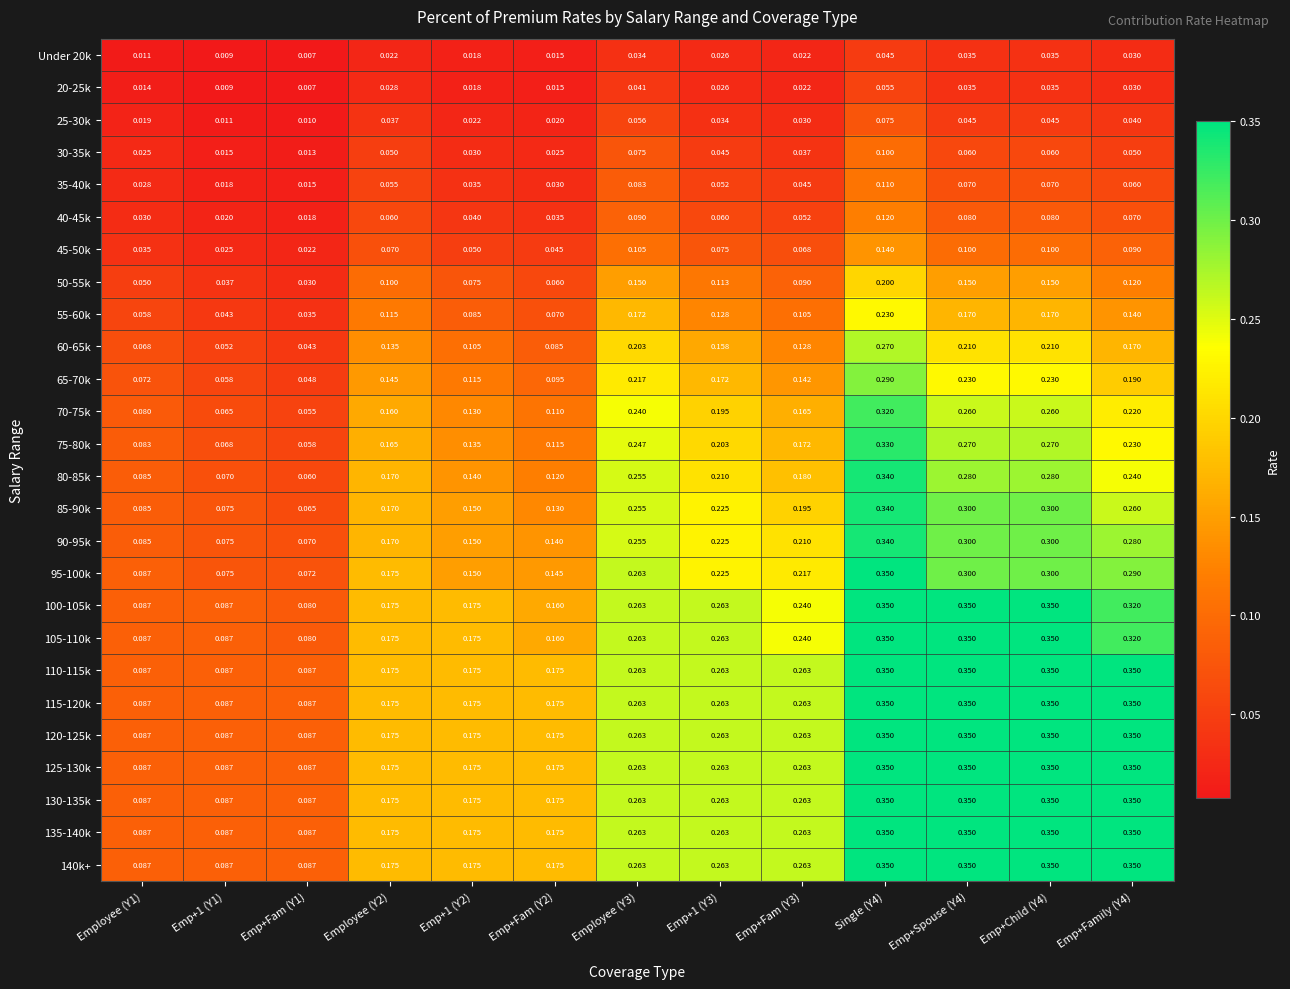

At which category is the sum across all series the highest?

Single (Y4)